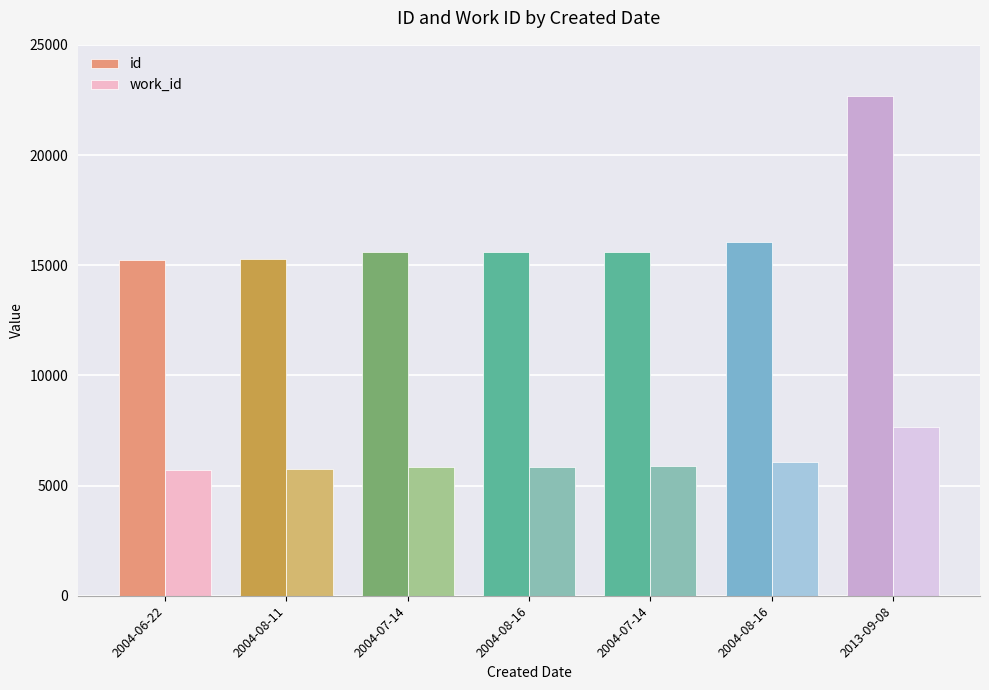

Rank the series by their average value, from highest to lowest.

id, work_id